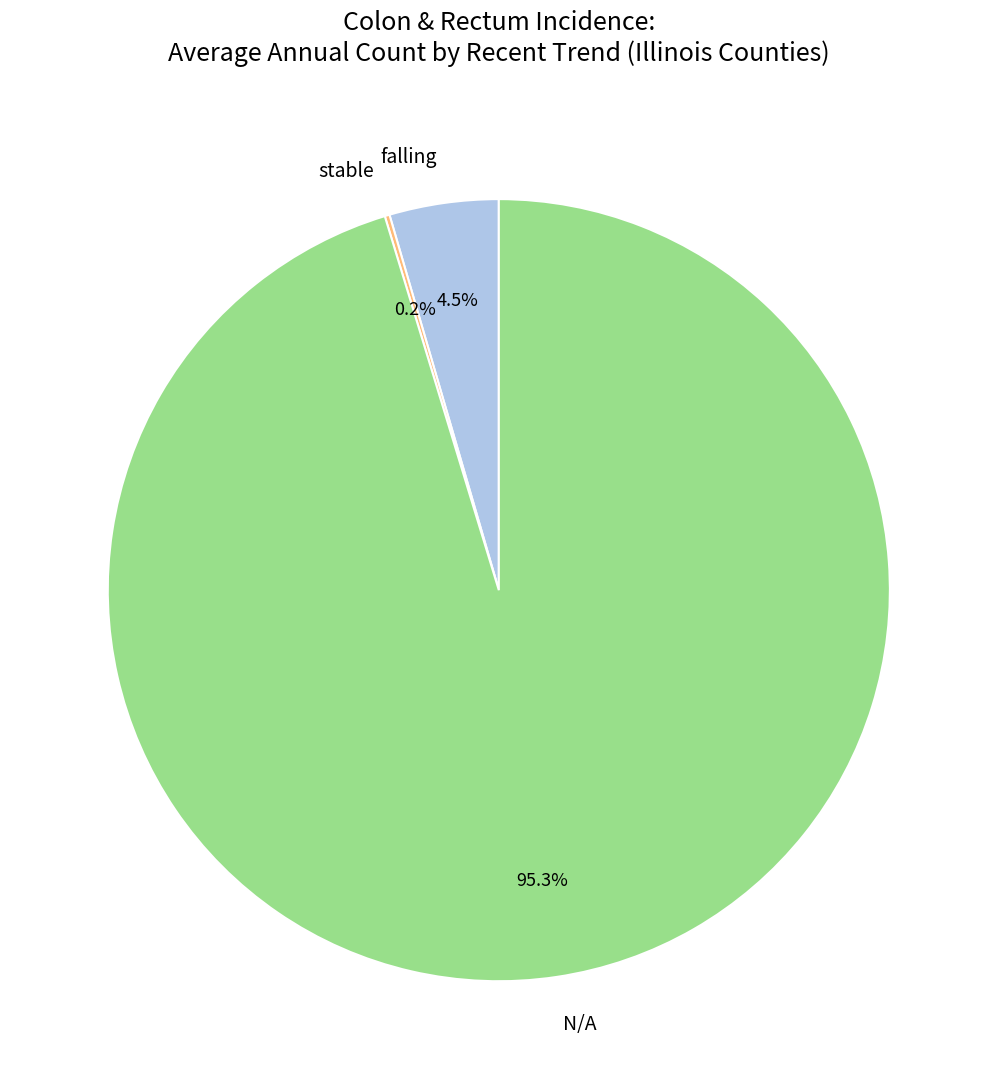

Do falling and N/A together represent more than half of the pie?

Yes